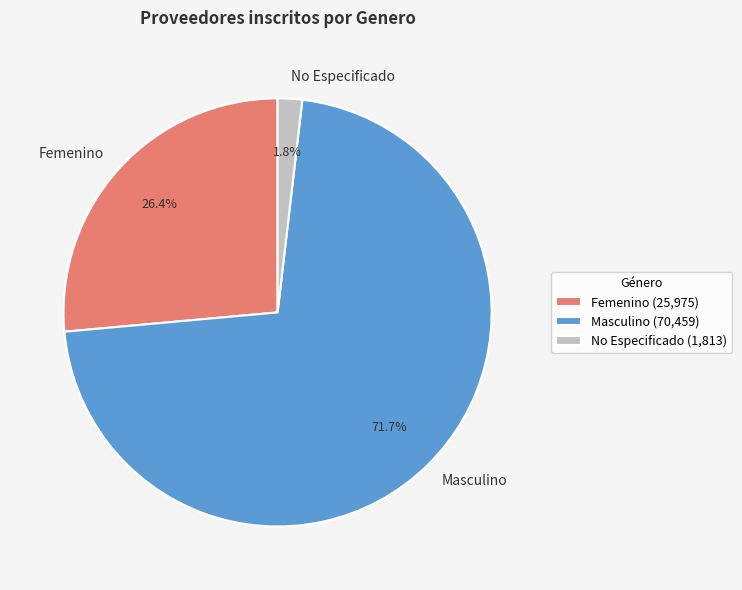

What is the total percentage of Masculino and No Especificado?

73.6%